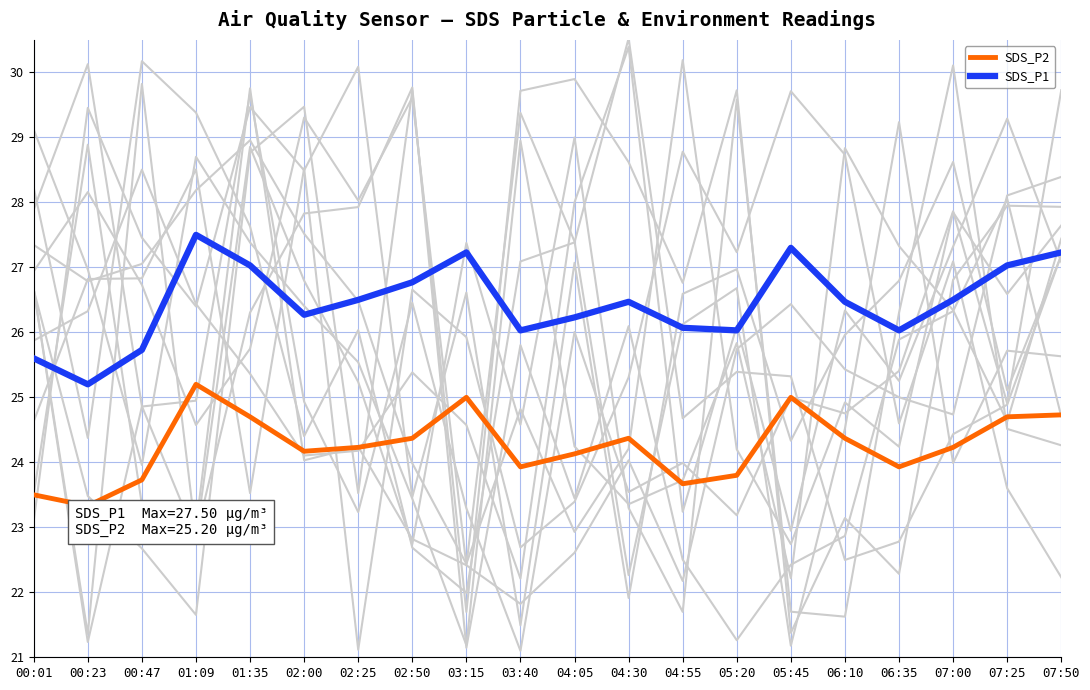

Rank the series by their average value, from lowest to highest.

SDS_P2, SDS_P1